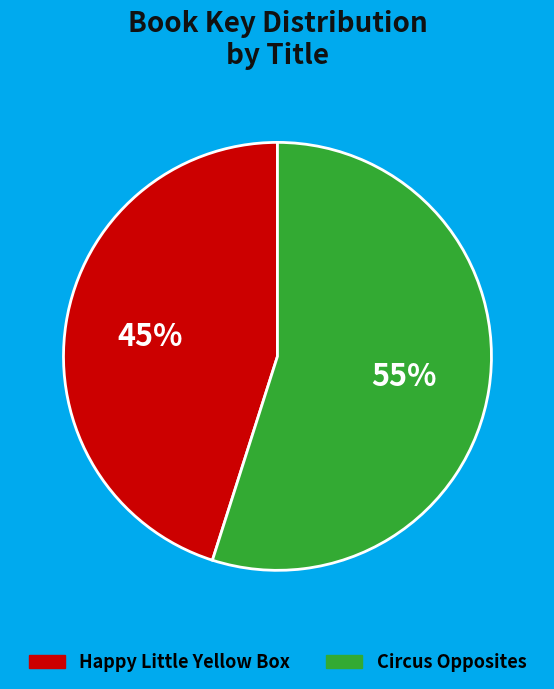

What is the largest slice in the pie chart?

Circus Opposites